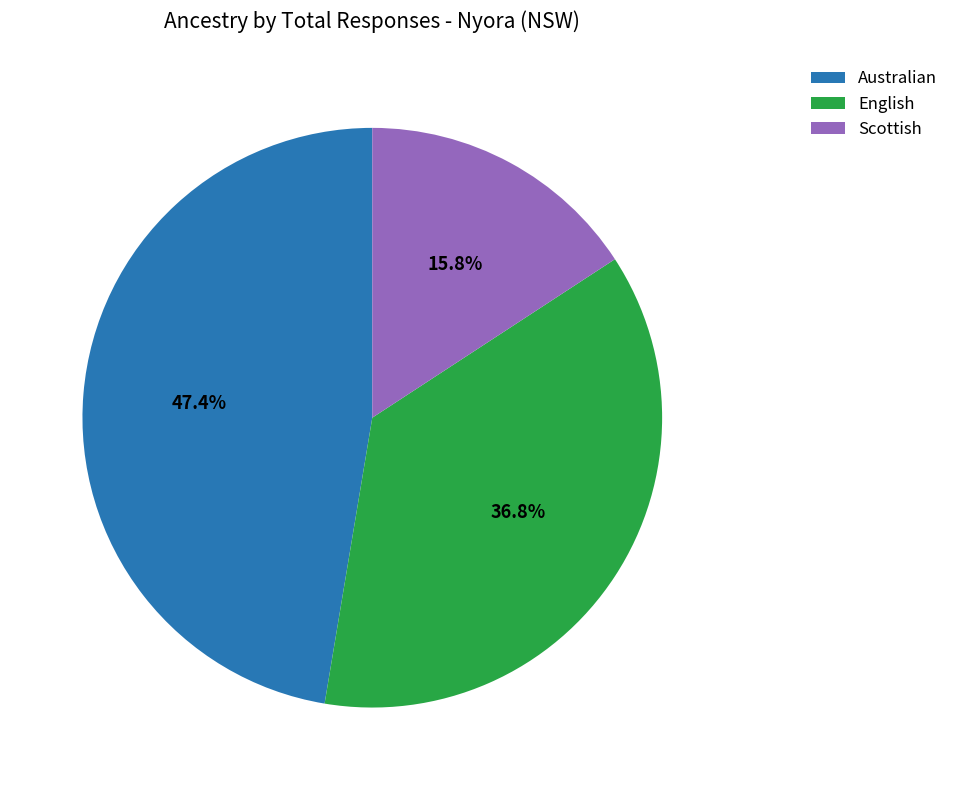

What is the total percentage of Scottish and English?

52.6%